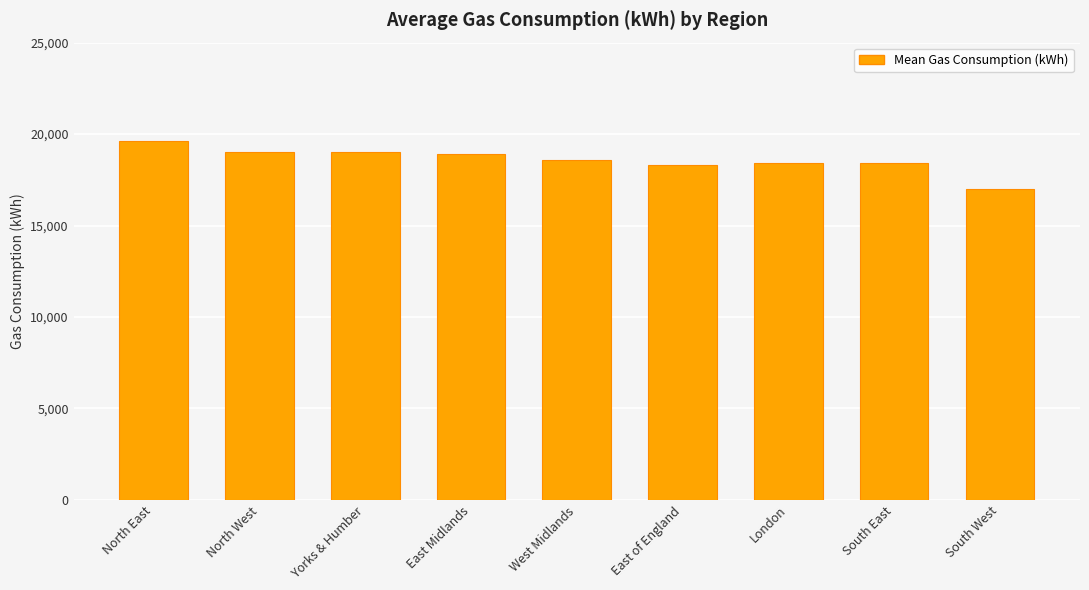

What is the ratio of the value at North West to the value at East of England?

1.0